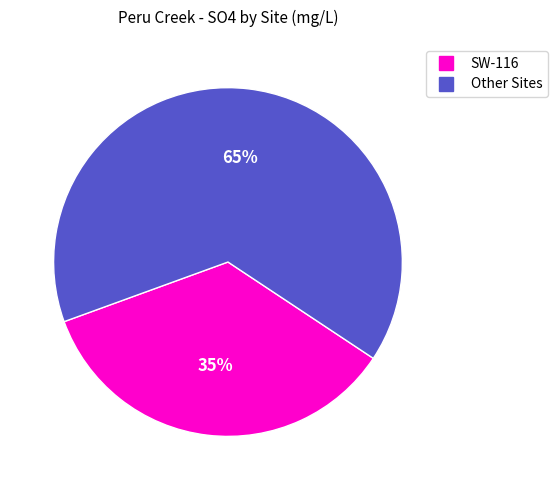

Is there a majority slice in this chart?

Yes